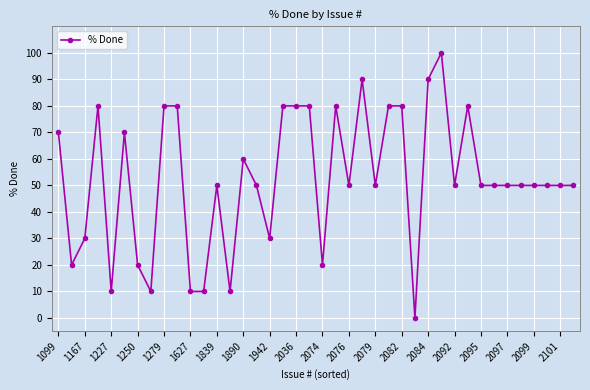

How many values are above zero?

39